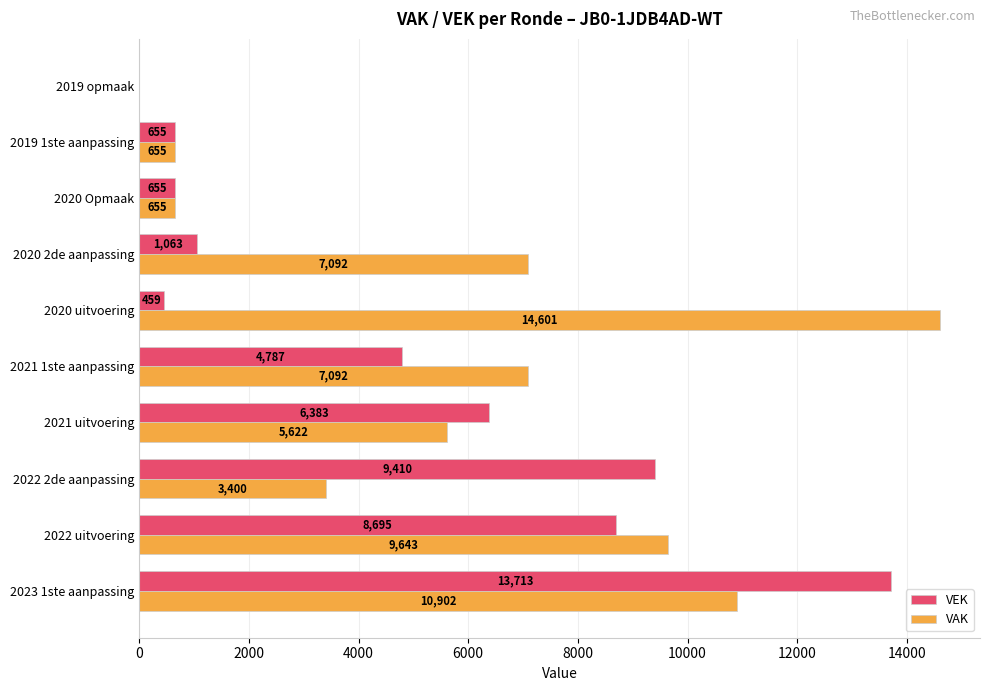

At which label is VEK closest to 6856?

2021 uitvoering